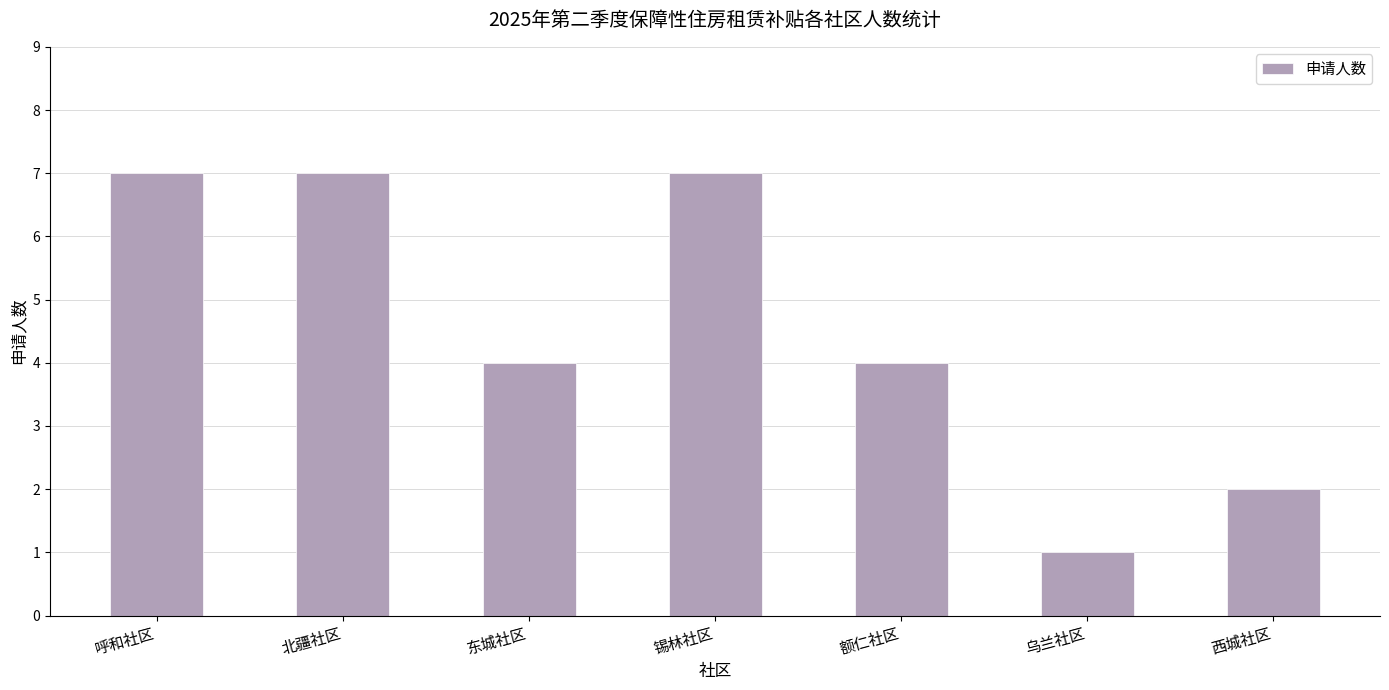

The value at 额仁社区 is 6. True or false?

False